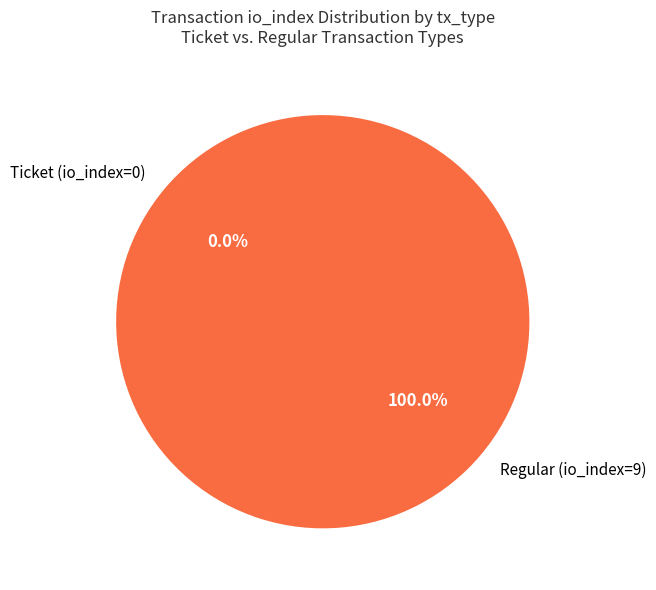

Combined, what portion of the pie is Ticket (io_index=0) and Regular (io_index=9)?

100.0%